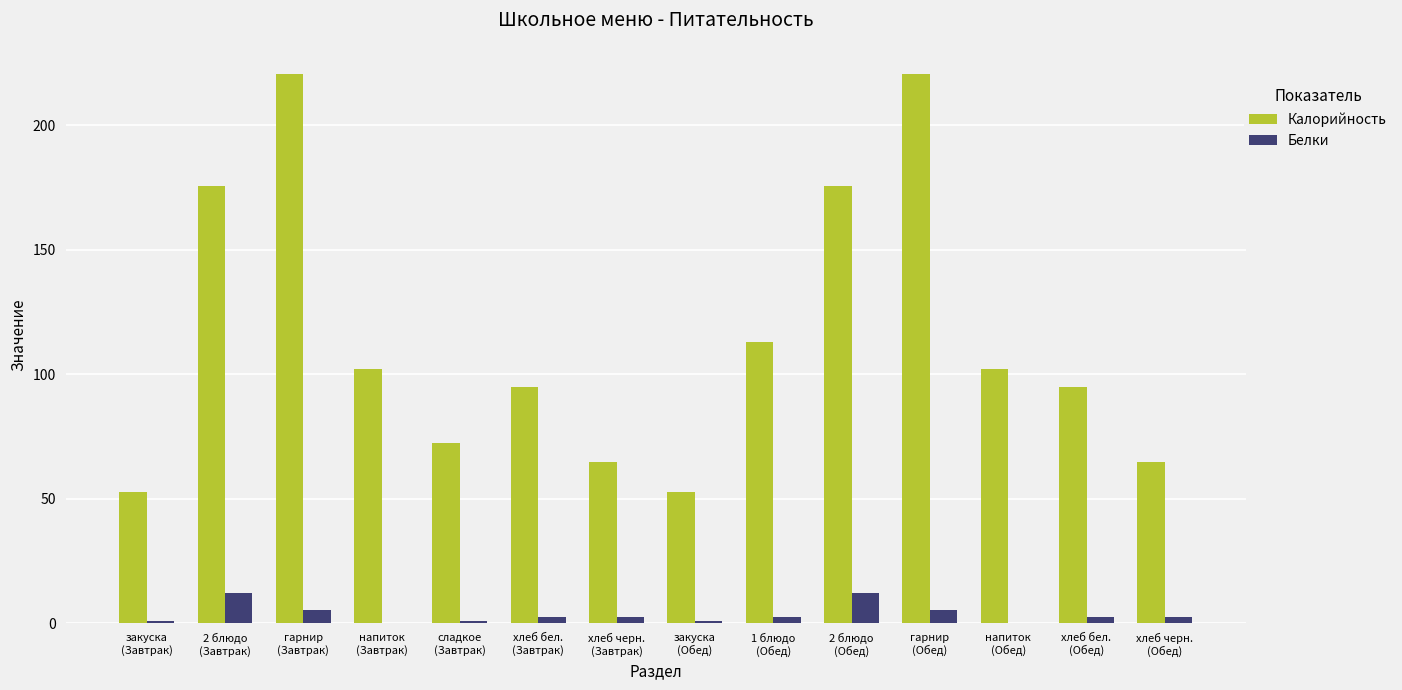

What is the sum of all Калорийность values?

1607.2